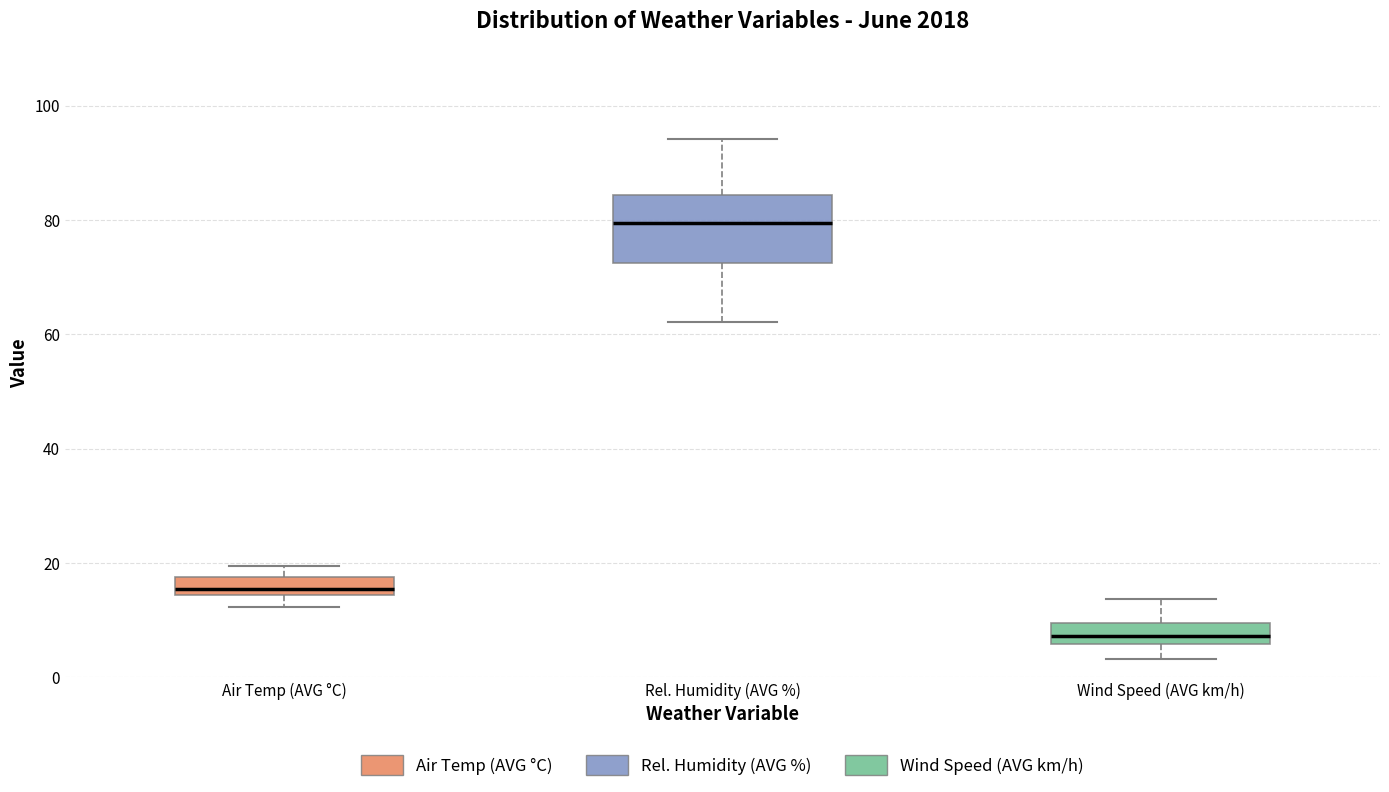

Reading left to right, transcribe this box plot: for each box, give where its median line is, the range the box spans, and where its two whiskers end, as read against the y-axis. The values are not printed on the chart, so give them approximately, as read against the axis.

Air Temp (AVG °C): median 16, box 14 to 18, whiskers 12 to 20
Rel. Humidity (AVG %): median 80, box 72 to 84, whiskers 62 to 94
Wind Speed (AVG km/h): median 8, box 6 to 10, whiskers 4 to 14